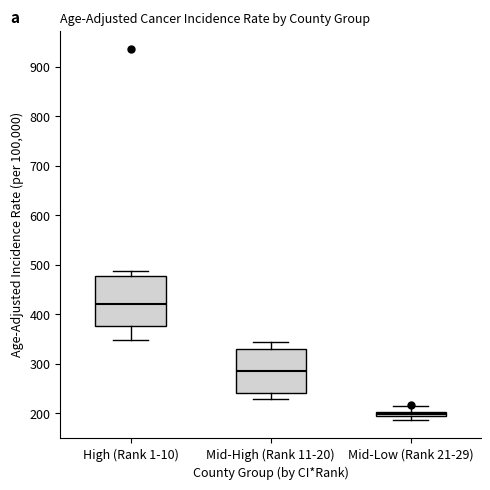

Which box has the highest median line?

High (Rank 1-10)